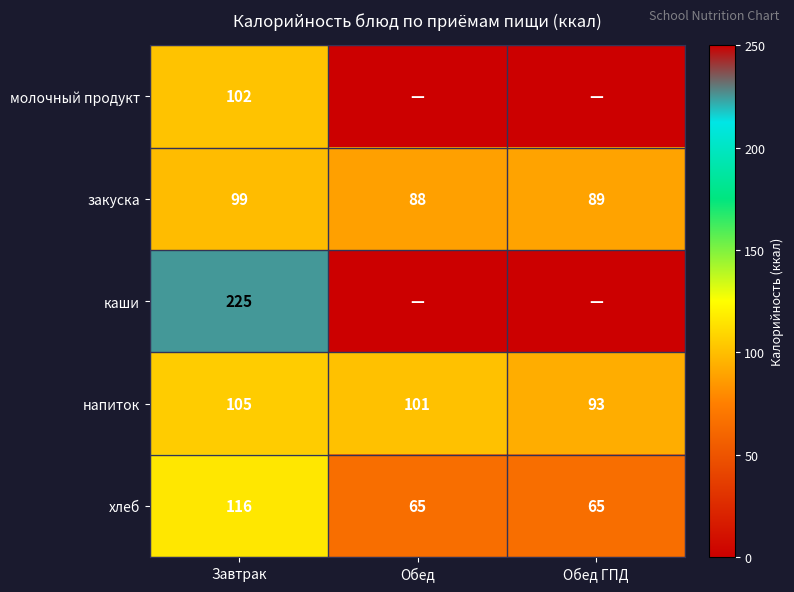

At which category is the sum across all series the highest?

Завтрак